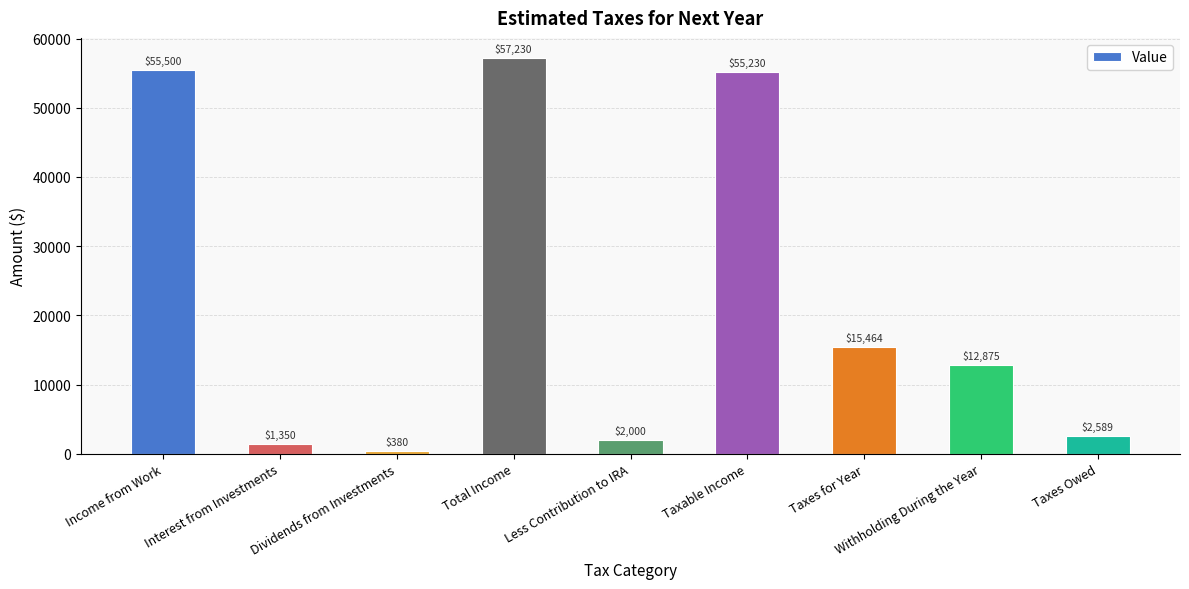

Is it true that the value at Dividends from Investments is 380.0?

True